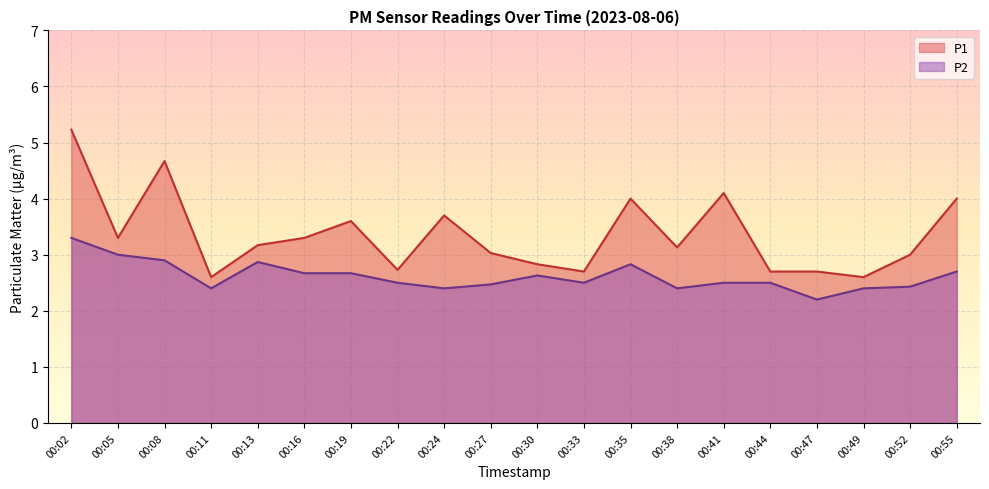

Reading left to right, extract all data points from this chart.

P1: 5.2	3.3	4.7	2.6	3.2	3.3	3.6	2.7	3.7	3.0	2.8	2.7	4.0	3.1	4.1	2.7	2.7	2.6	3.0	4.0
P2: 3.3	3.0	2.9	2.4	2.9	2.7	2.7	2.5	2.4	2.5	2.6	2.5	2.8	2.4	2.5	2.5	2.2	2.4	2.4	2.7